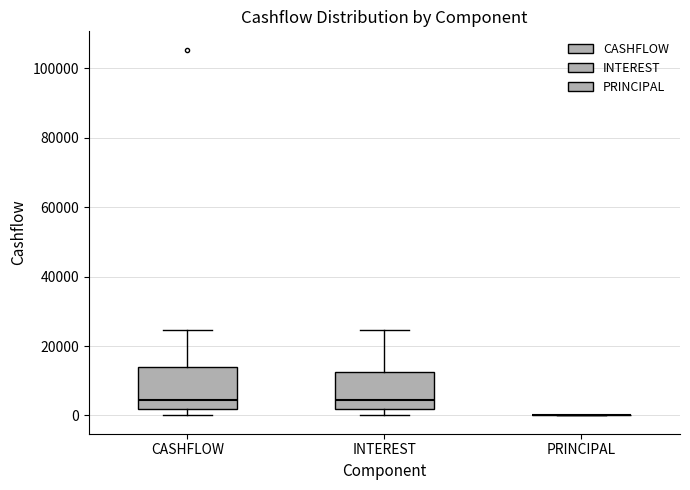

Reading left to right, read every box against the y-axis: the position of its median line, the range the box covers, and the ends of its whiskers. The values are not printed on the chart, so give them approximately, as read against the axis.

CASHFLOW: median 4000, box 2000 to 14000, whiskers 0 to 24000
INTEREST: median 4000, box 2000 to 12000, whiskers 0 to 24000
PRINCIPAL: box collapsed to a line at 0, whiskers 0 to 0